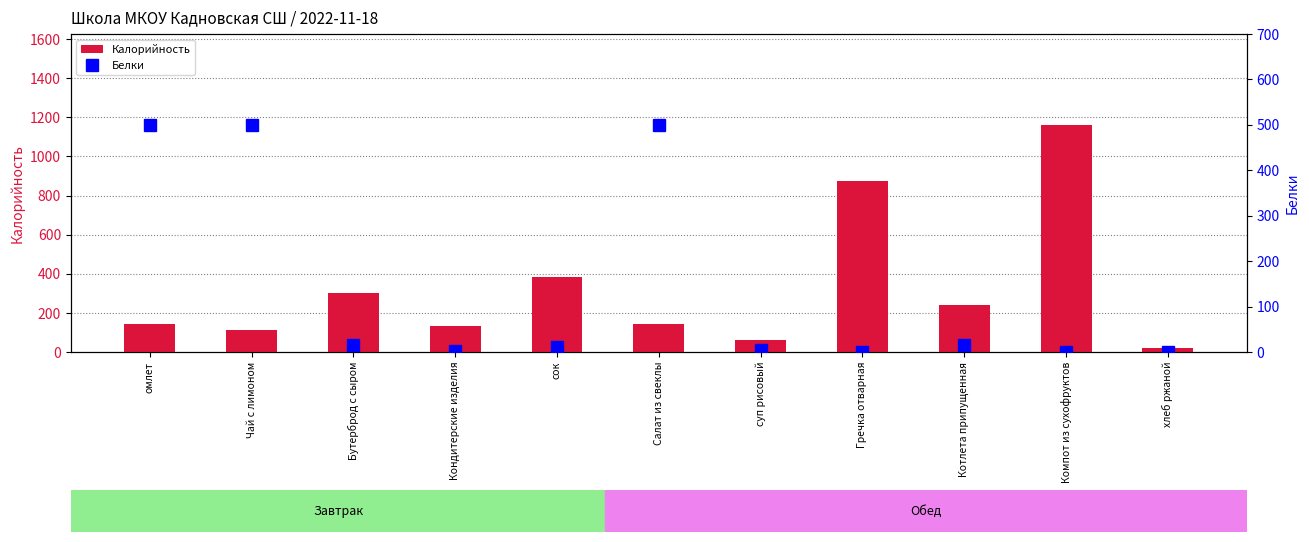

What is the average value of the Калорийность series?

325.2